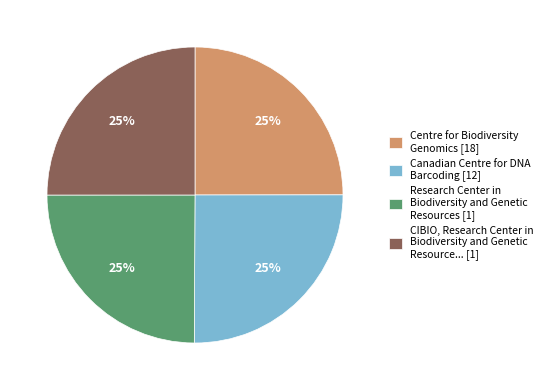

Is there any slice that represents more than half of the pie?

No